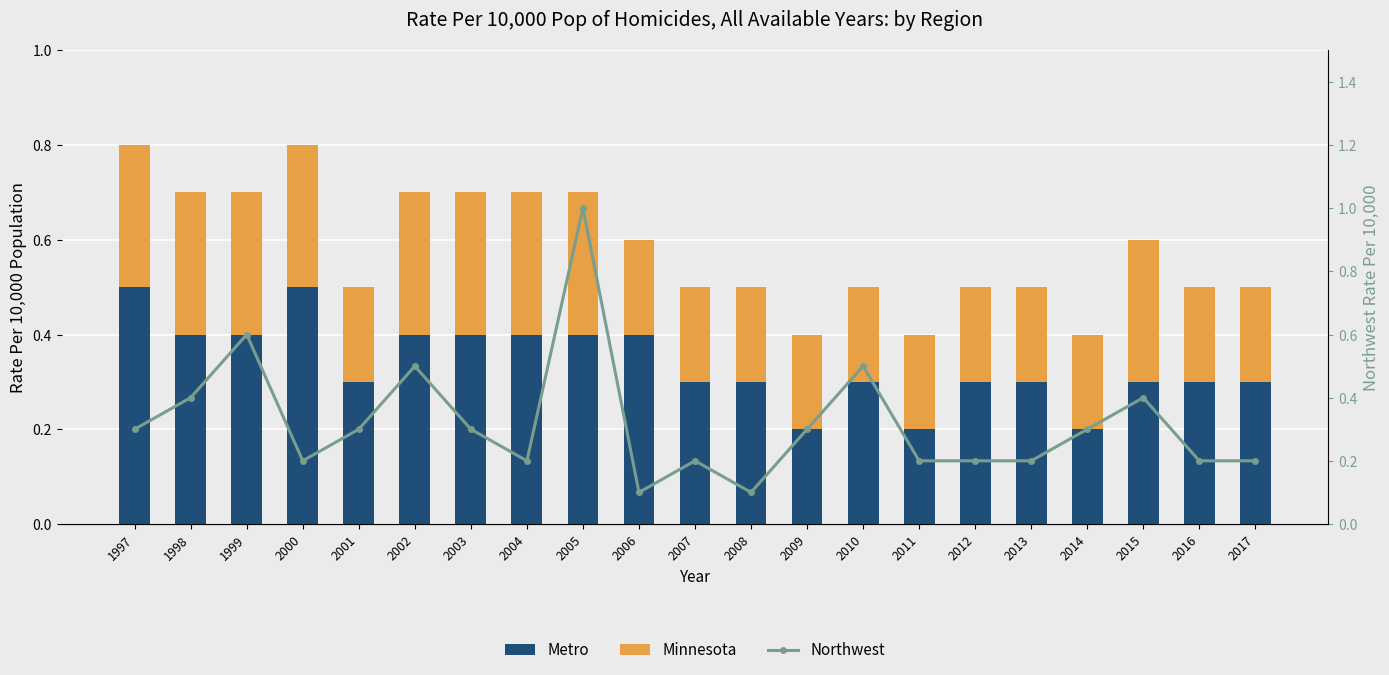

Is it true that Minnesota equals 0.1 at 2010?

False